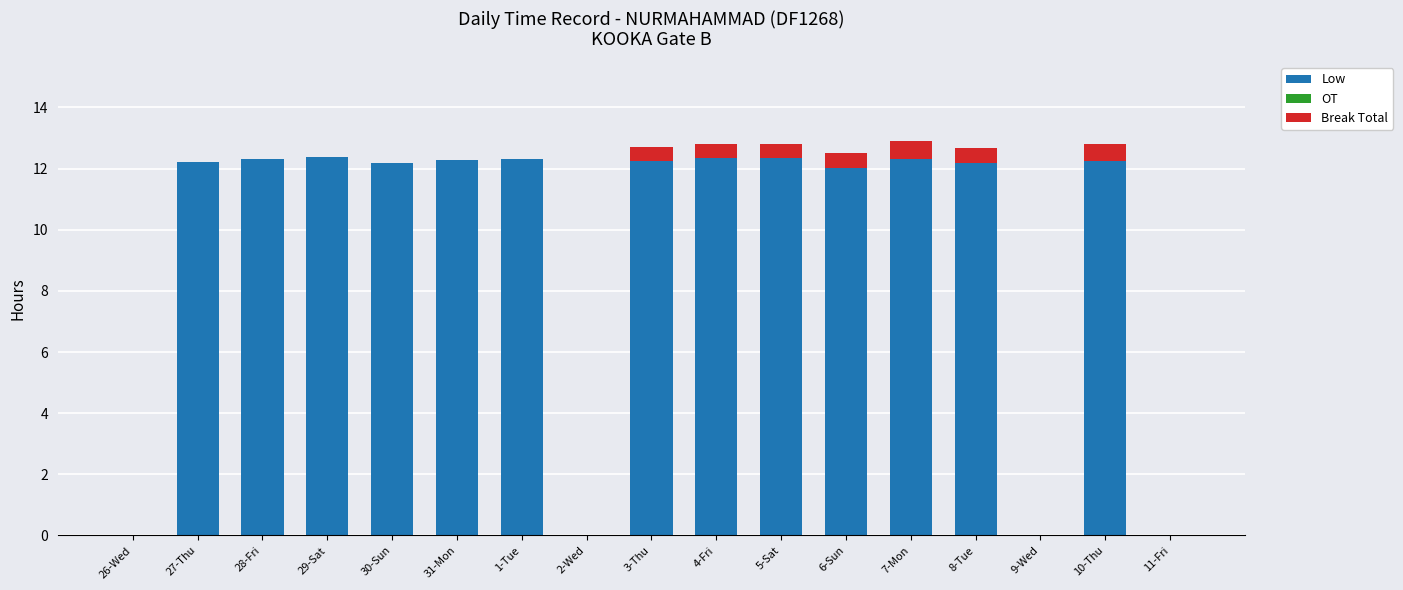

What is the average value of the Low series?

9.4